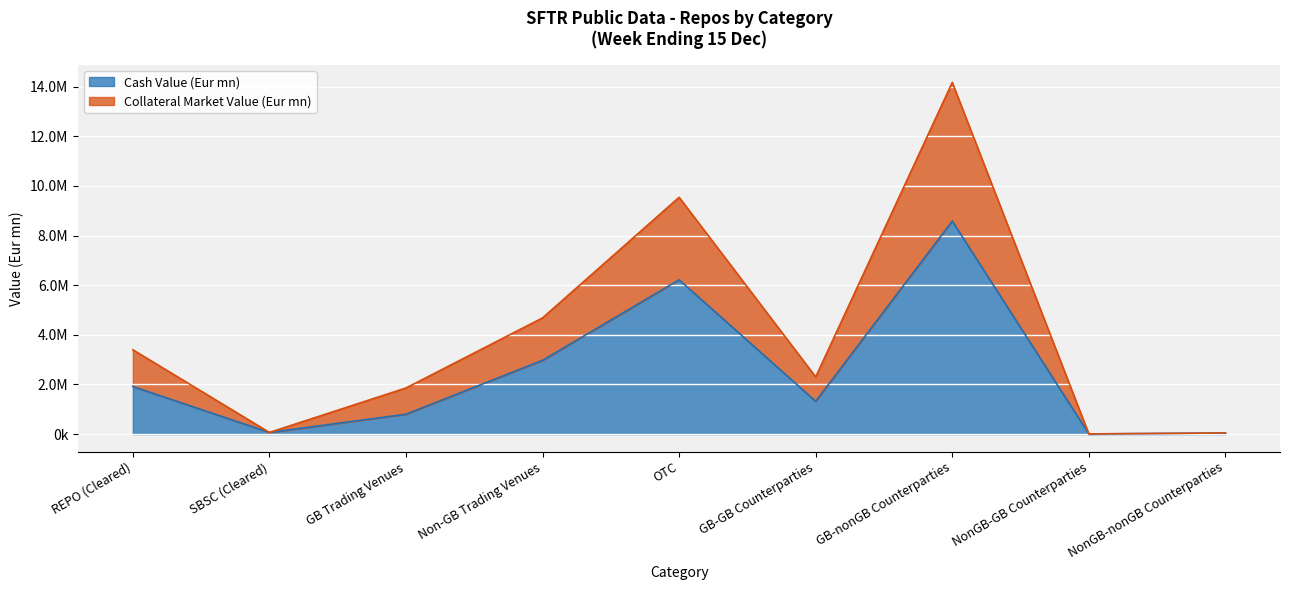

True or false: Cash Value (Eur mn) and Collateral Market Value (Eur mn) intersect in this chart.

False